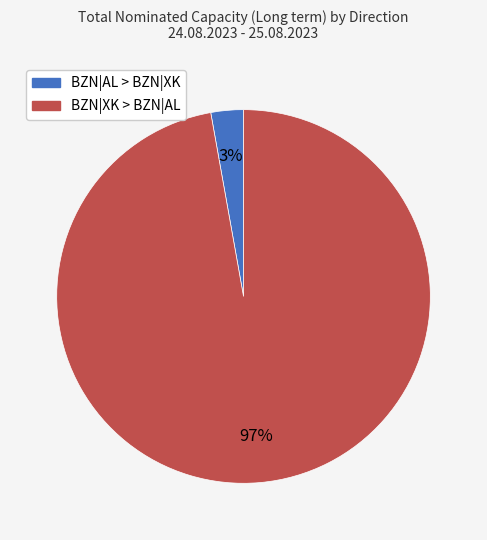

Count the number of slices in the pie.

2